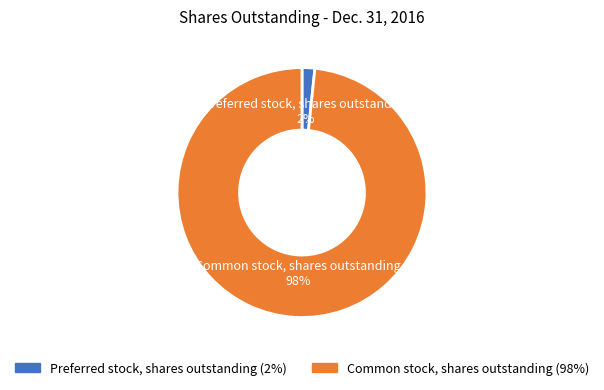

To the nearest percent, what is the combined percentage of Preferred stock, shares outstanding and Common stock, shares outstanding?

100%